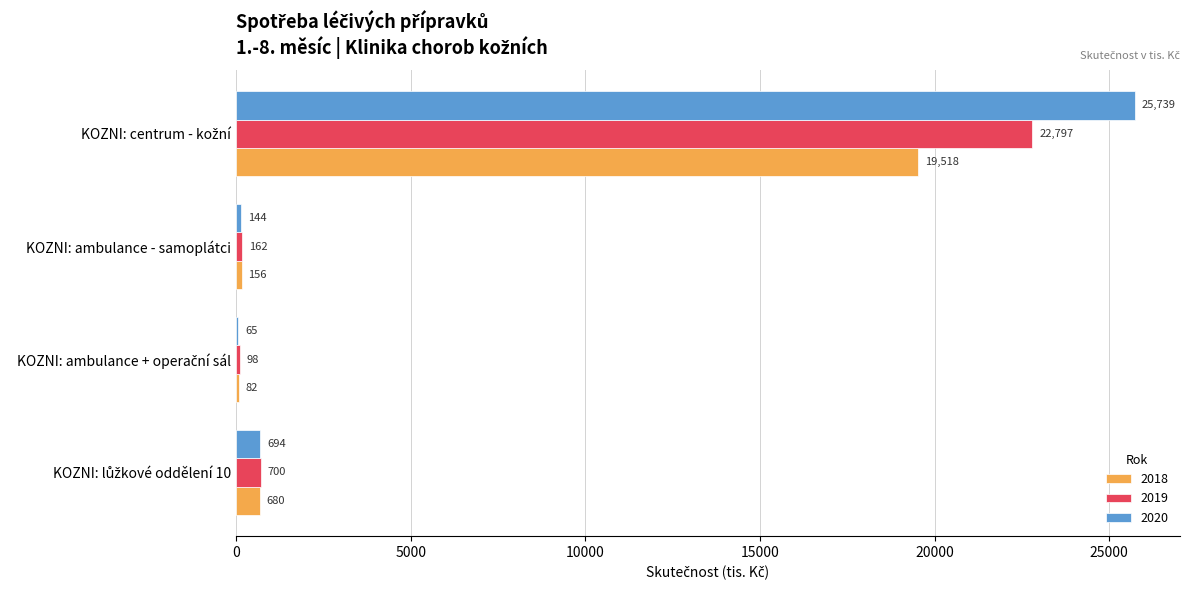

What is the maximum value for 2019?

22796.9